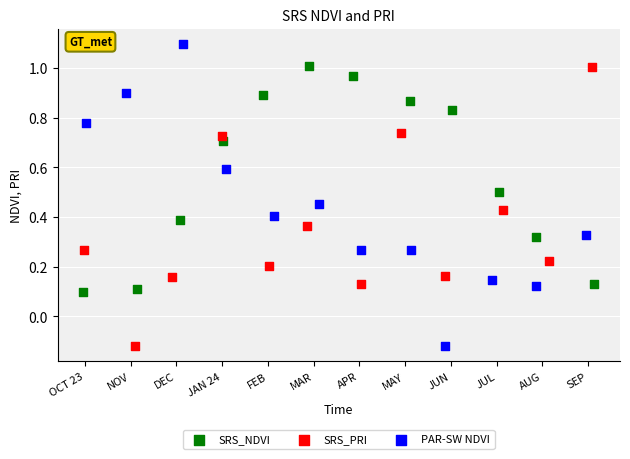

What are all the series names shown in the legend?

SRS_NDVI, SRS_PRI, PAR-SW NDVI